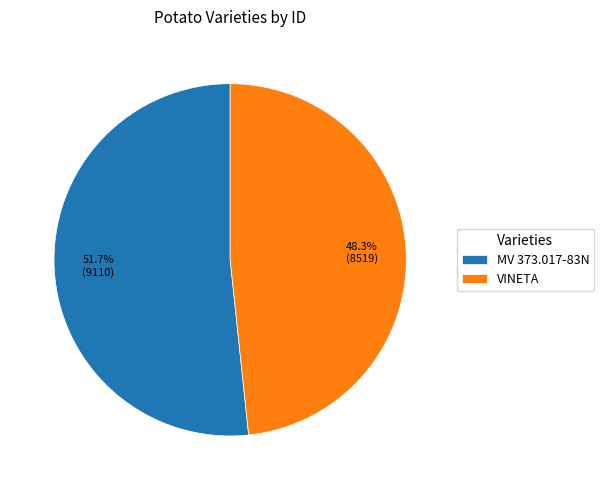

Does VINETA represent more than half of the total?

No